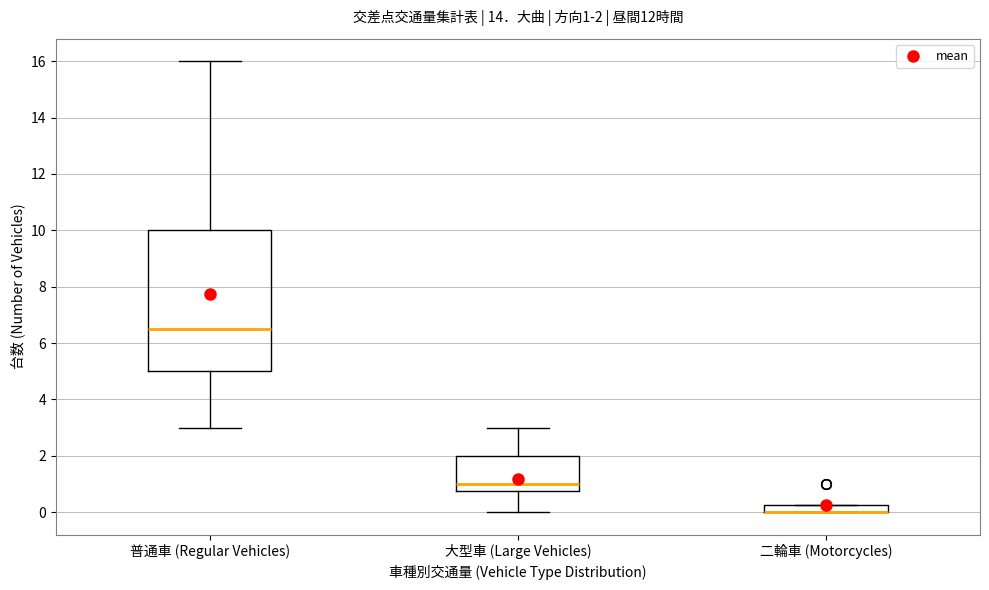

Comparing the boxes themselves (not the whiskers), which one is the tallest?

普通車 (Regular Vehicles)